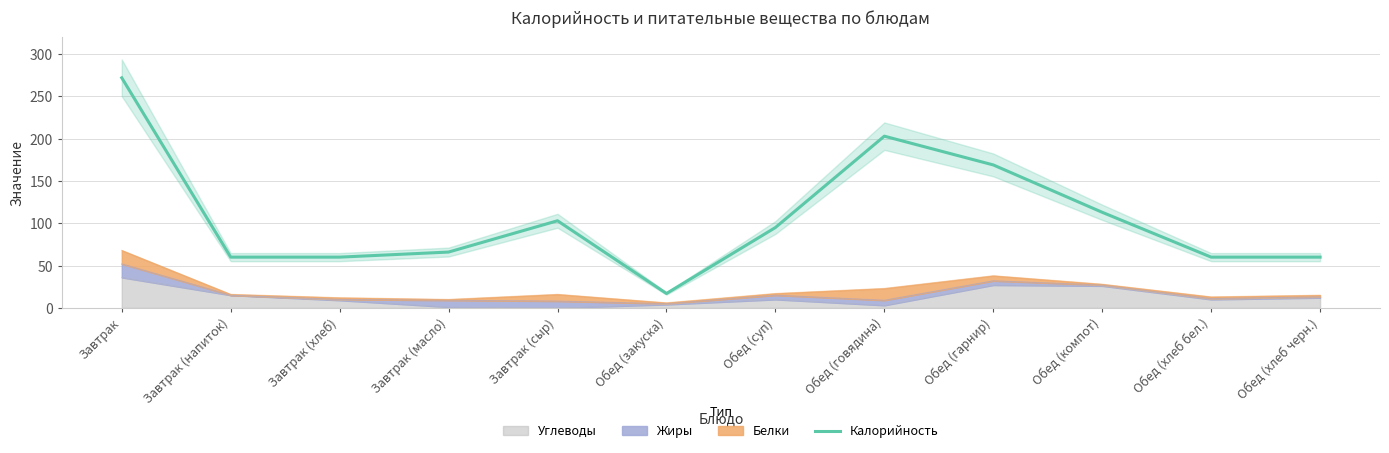

Which has a higher value, Завтрак (сыр) or Завтрак (напиток)?

Завтрак (сыр)